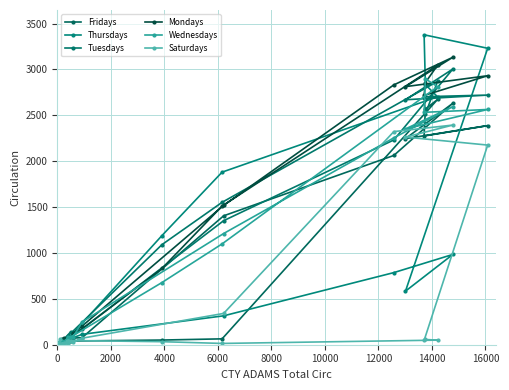

Which series has the widest spread of values?

Thursdays